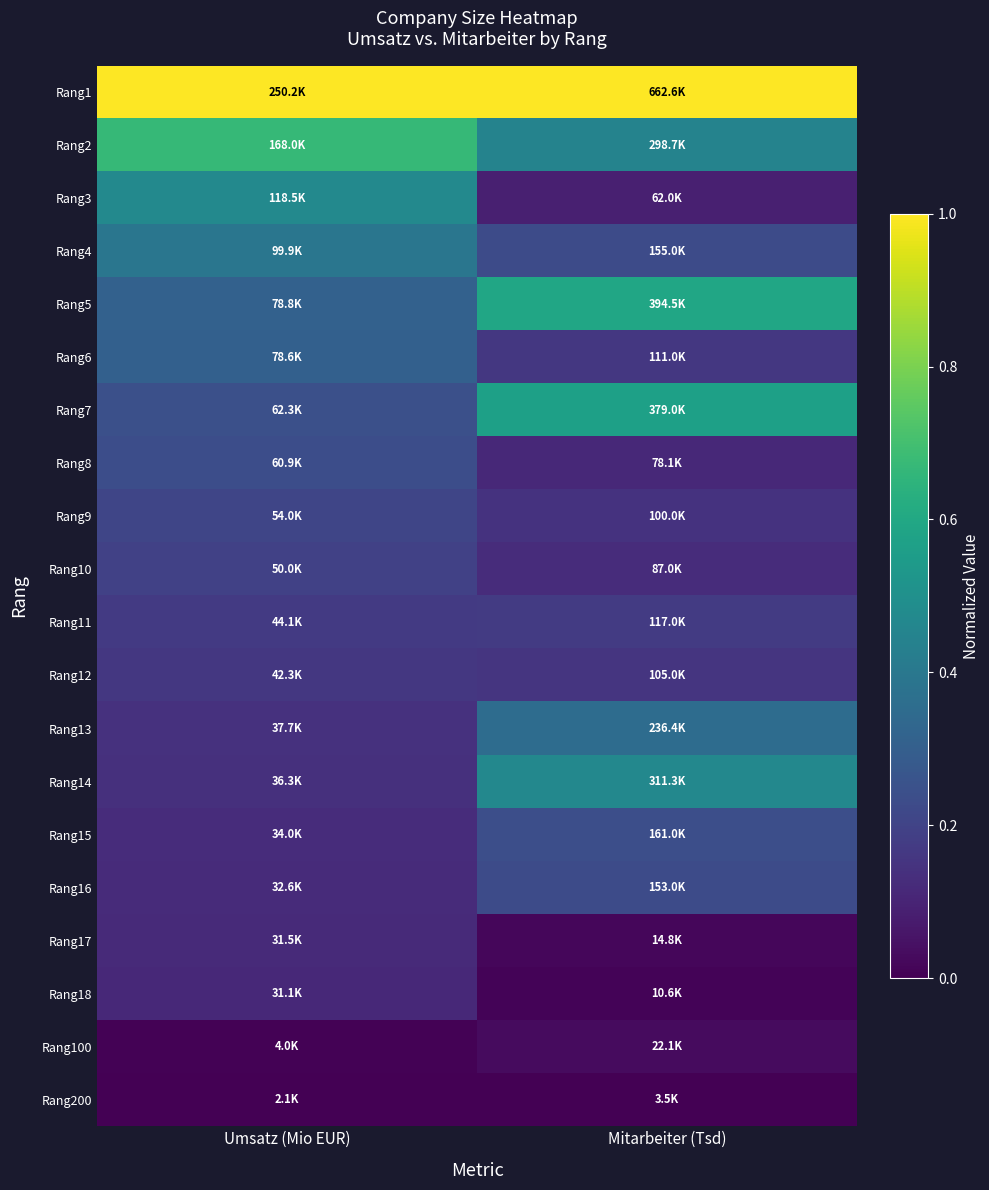

Between Umsatz (Mio EUR) and Mitarbeiter (Tsd), which is larger?

Umsatz (Mio EUR)